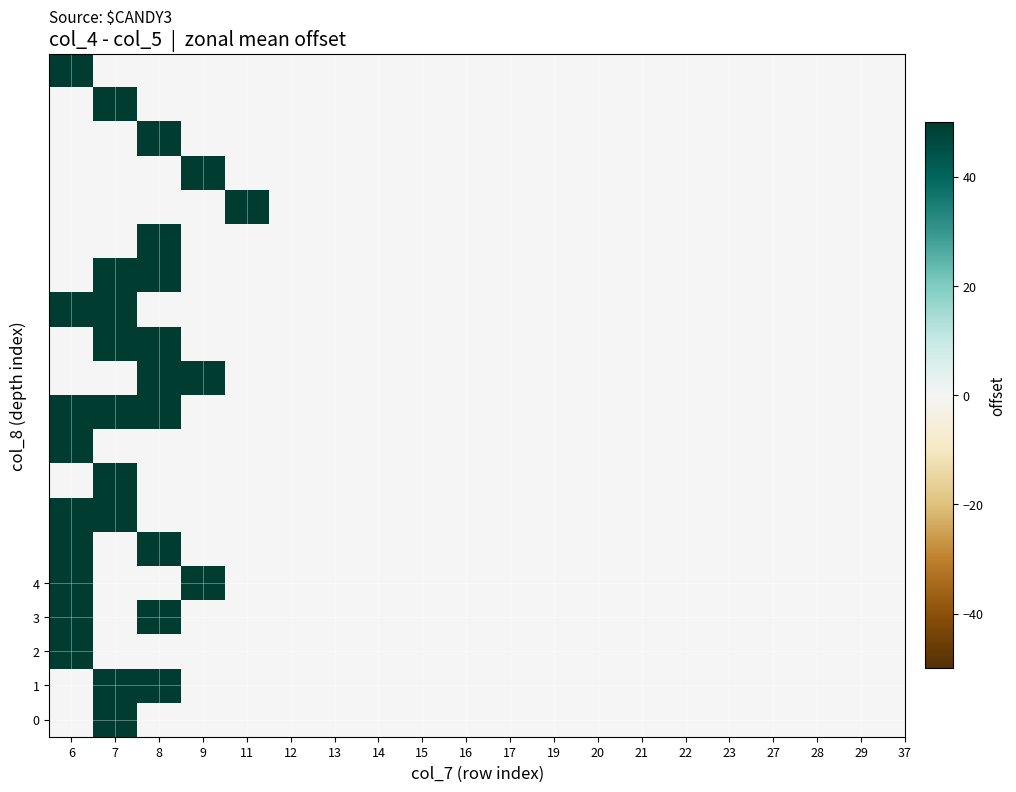

Between 6 and 11, which is larger?

11